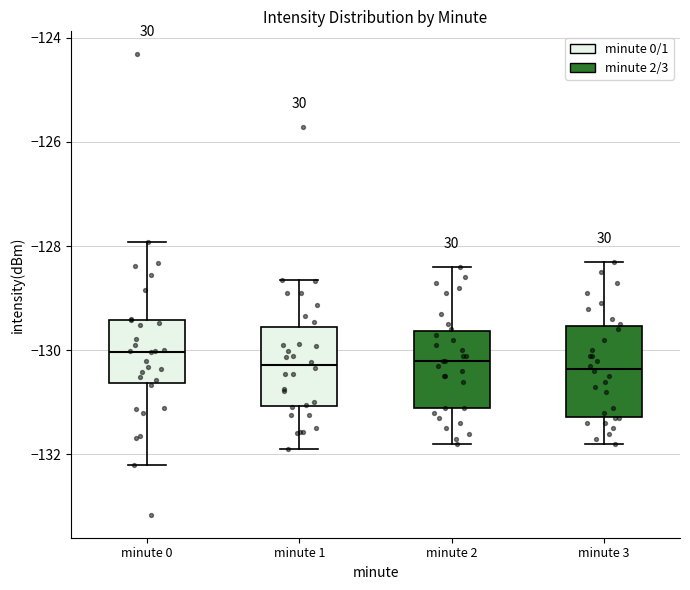

Reading left to right, transcribe this box plot: for each box, give where its median line is, the range the box spans, and where its two whiskers end, as read against the y-axis. The values are not printed on the chart, so give them approximately, as read against the axis.

minute 0: median -130.0, box -130.6 to -129.4, whiskers -132.2 to -128.0
minute 1: median -130.2, box -131.0 to -129.6, whiskers -131.8 to -128.6
minute 2: median -130.2, box -131.0 to -129.6, whiskers -131.8 to -128.4
minute 3: median -130.4, box -131.2 to -129.6, whiskers -131.8 to -128.2